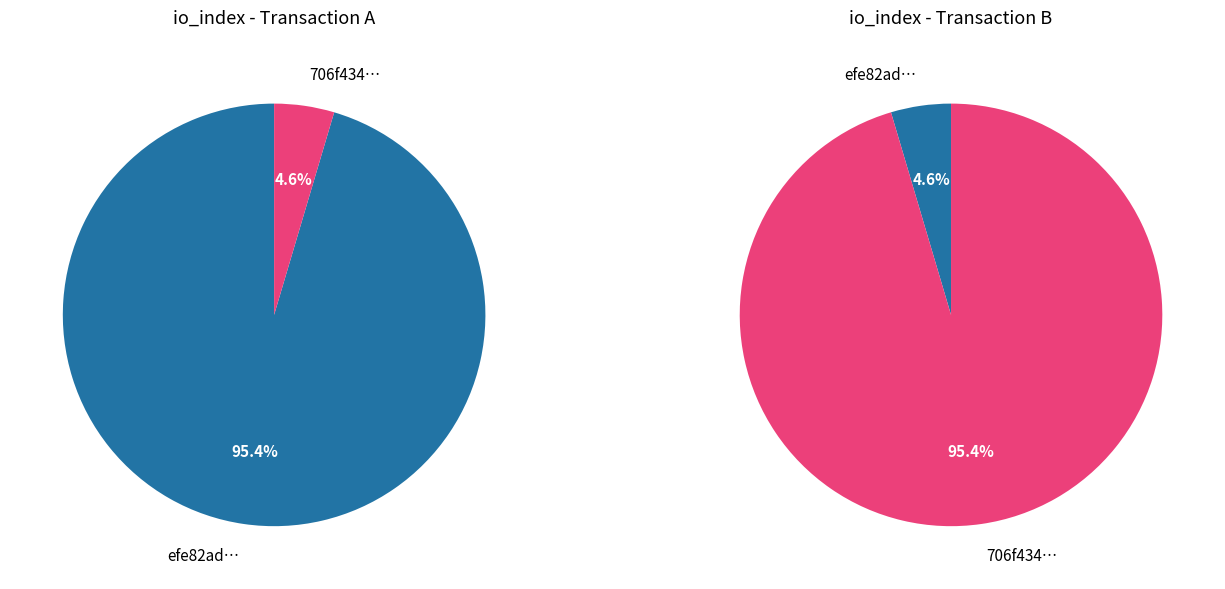

What percentage is the direction=1 (io_index=5) slice, to the nearest percent?

5%